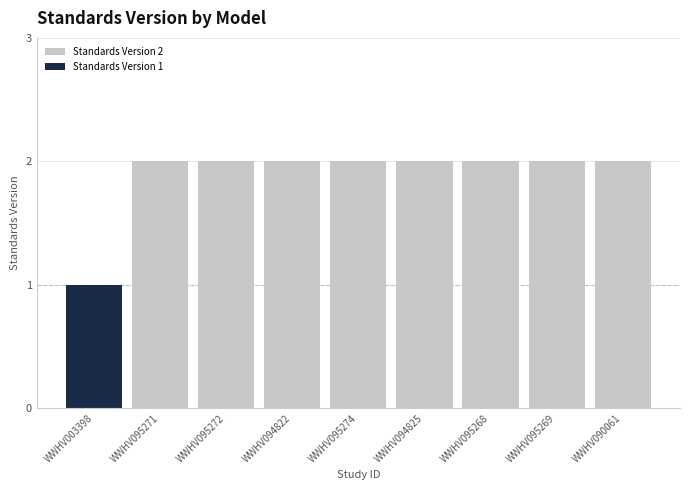

What is the sum of all values?

17